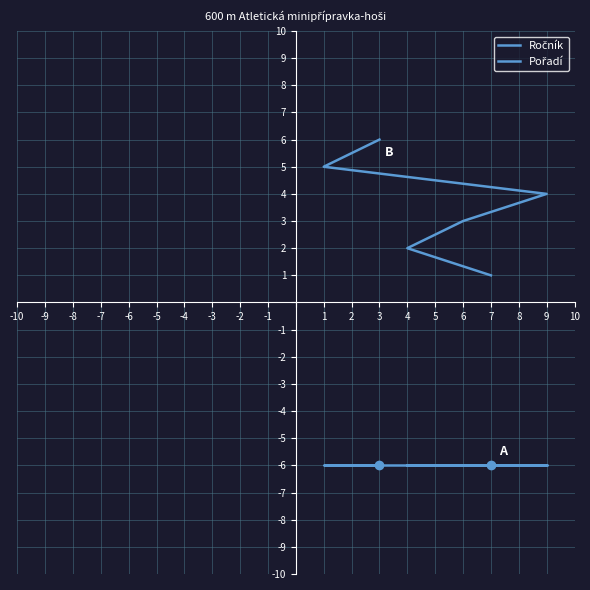

True or false: Pořadí and Ročník cross at least once.

False